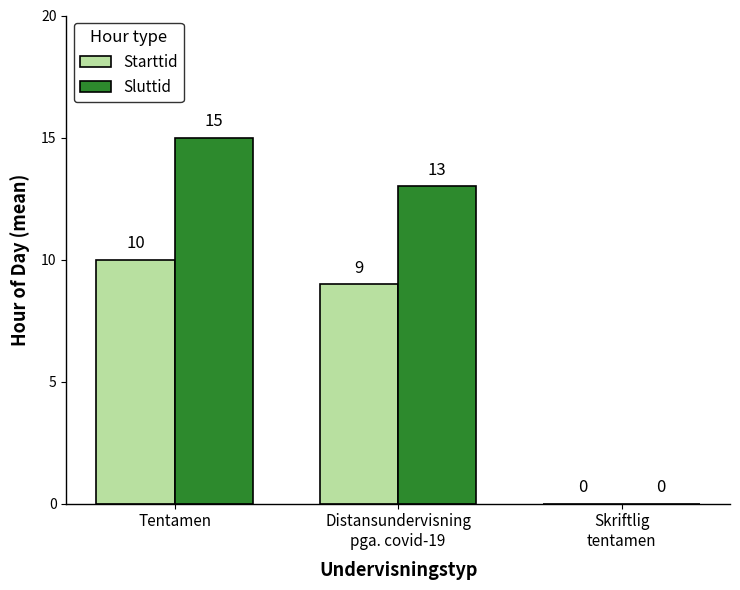

Reading left to right, transcribe all the data shown in this chart.

Starttid: 10	9	0
Sluttid: 15	13	0